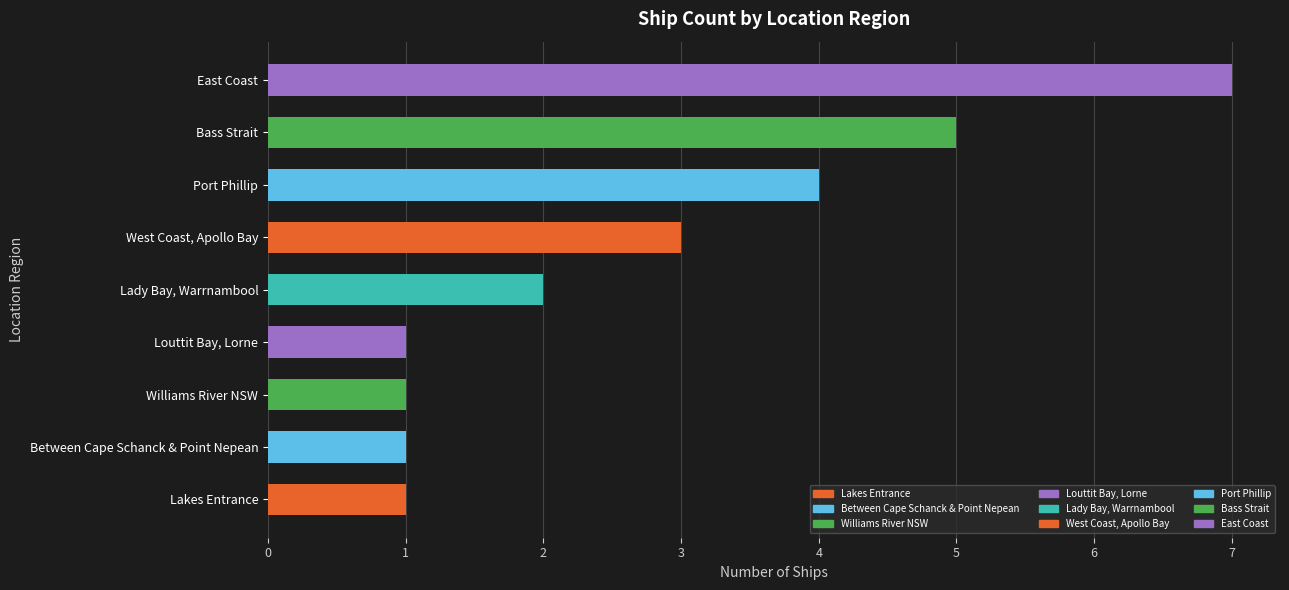

What is the average value?

3